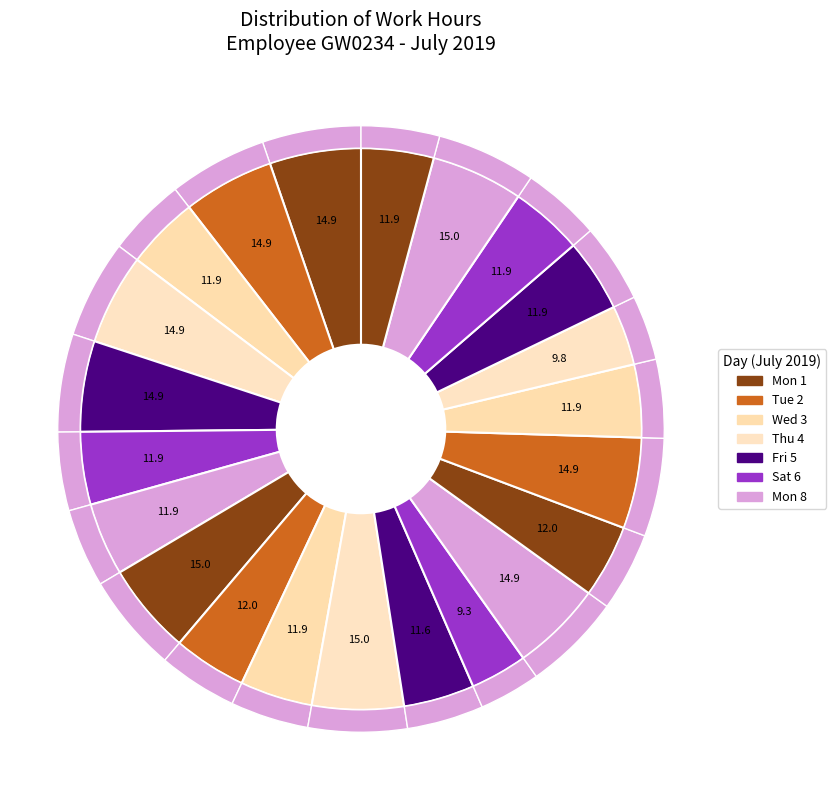

To the nearest percent, what is the combined percentage of Fri 19 and Fri 5?

10%